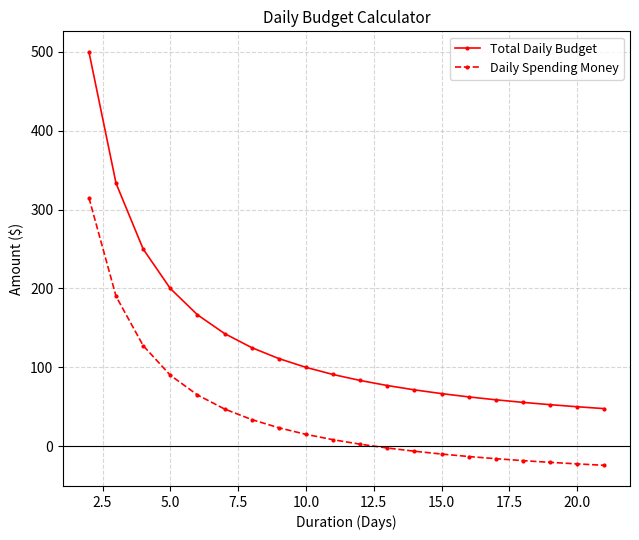

Which series has the largest range (max minus min)?

Total Daily Budget